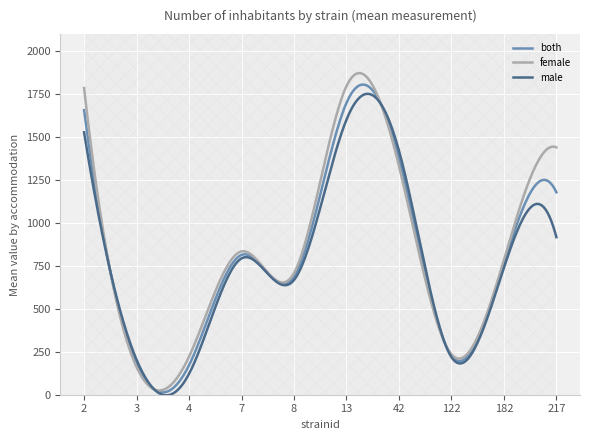

Which series has the widest spread of values?

female